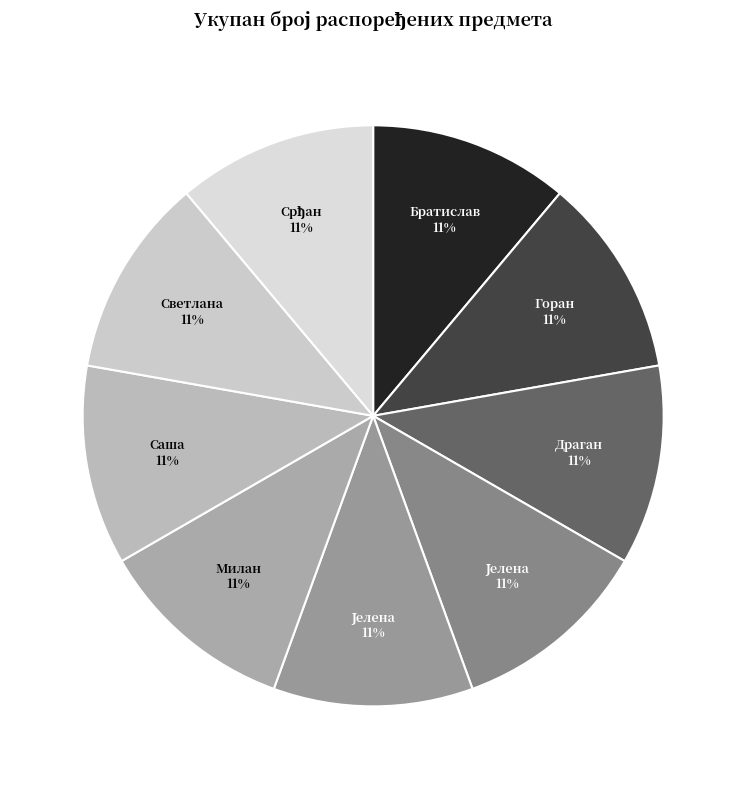

How many segments does this pie chart have?

9